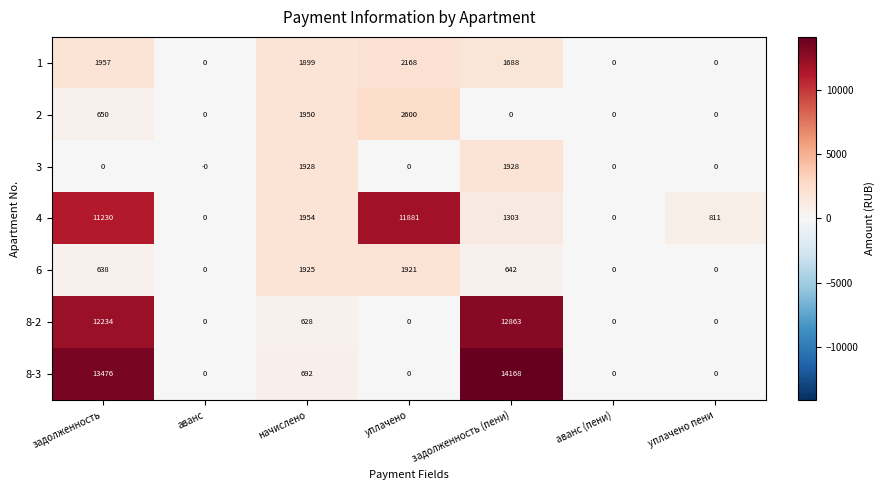

Rank the series at задолженность from lowest to highest value.

3, 6, 2, 1, 4, 8-2, 8-3